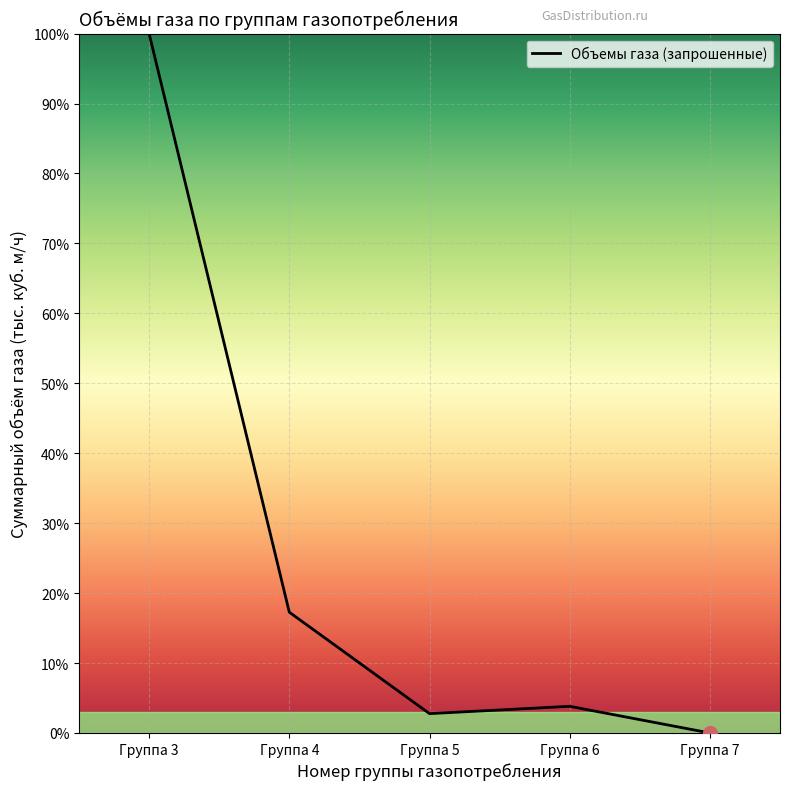

Approximately how many times larger is the value at Группа 3 compared to Группа 4?

5.8